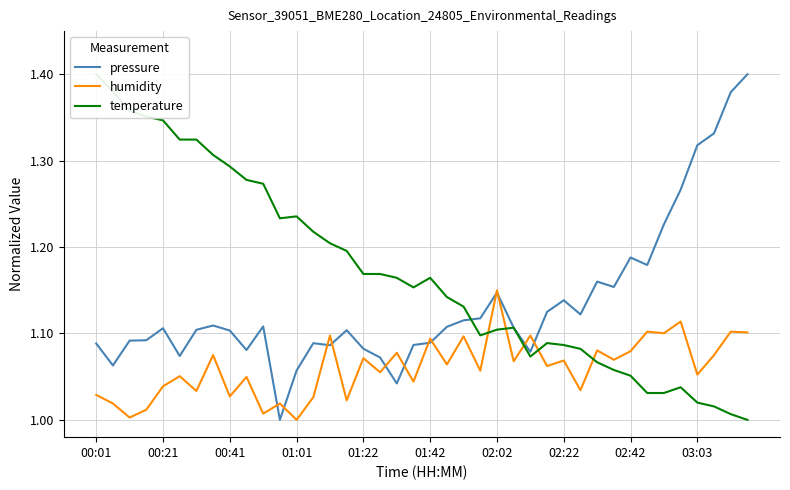

What is the average value of the temperature series?

1.2